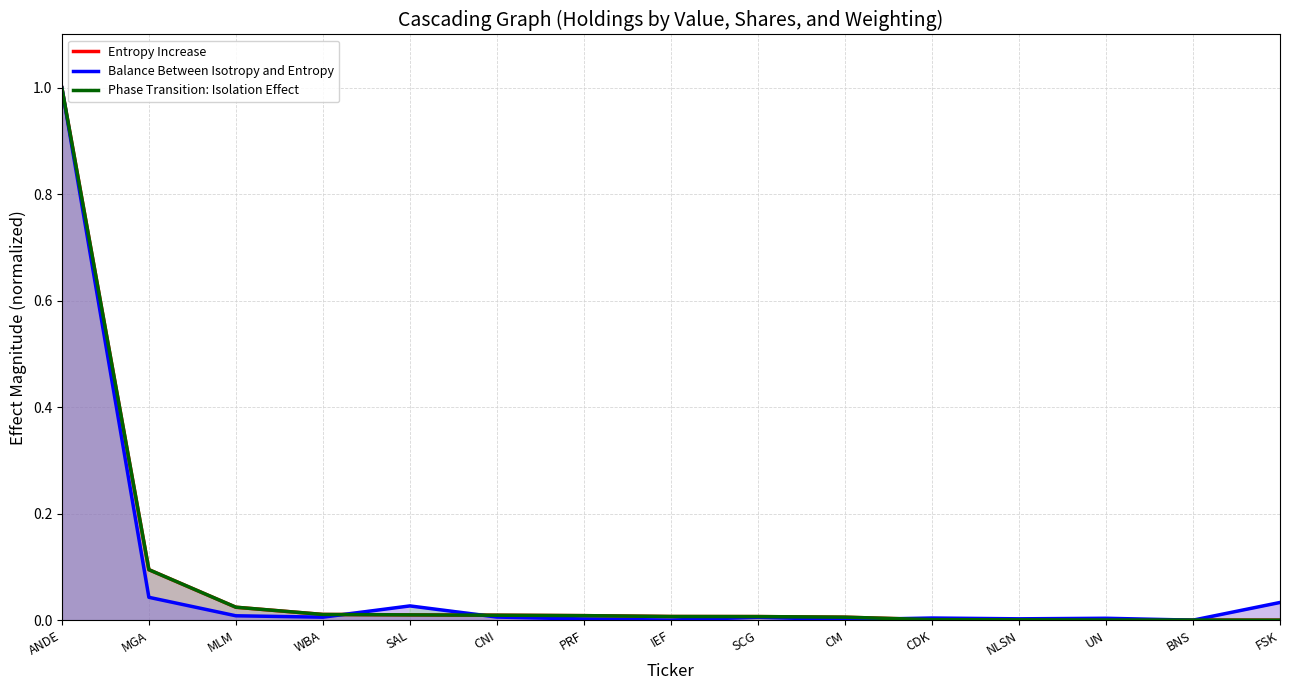

The value of Phase Transition: Isolation Effect at MGA is 0.1. True or false?

True